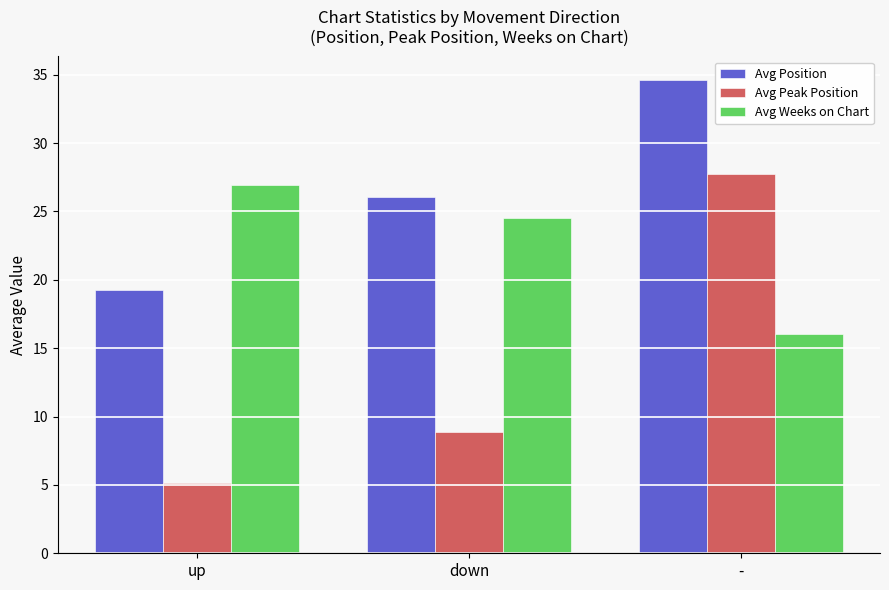

What is the label of the 2nd bar from the right?

down